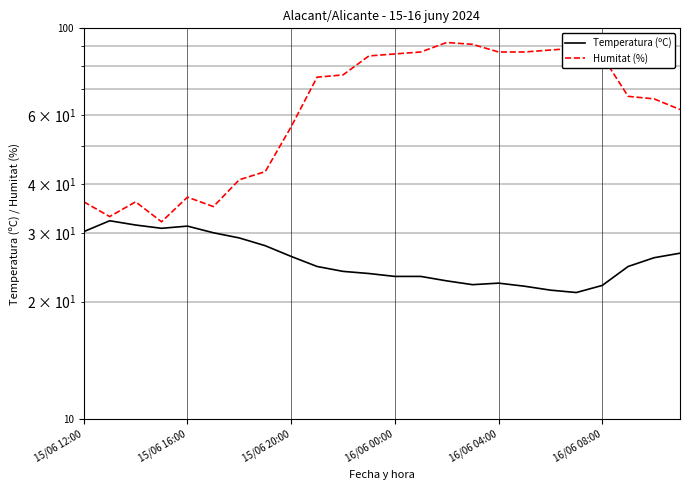

What is the greatest value displayed?

92.0